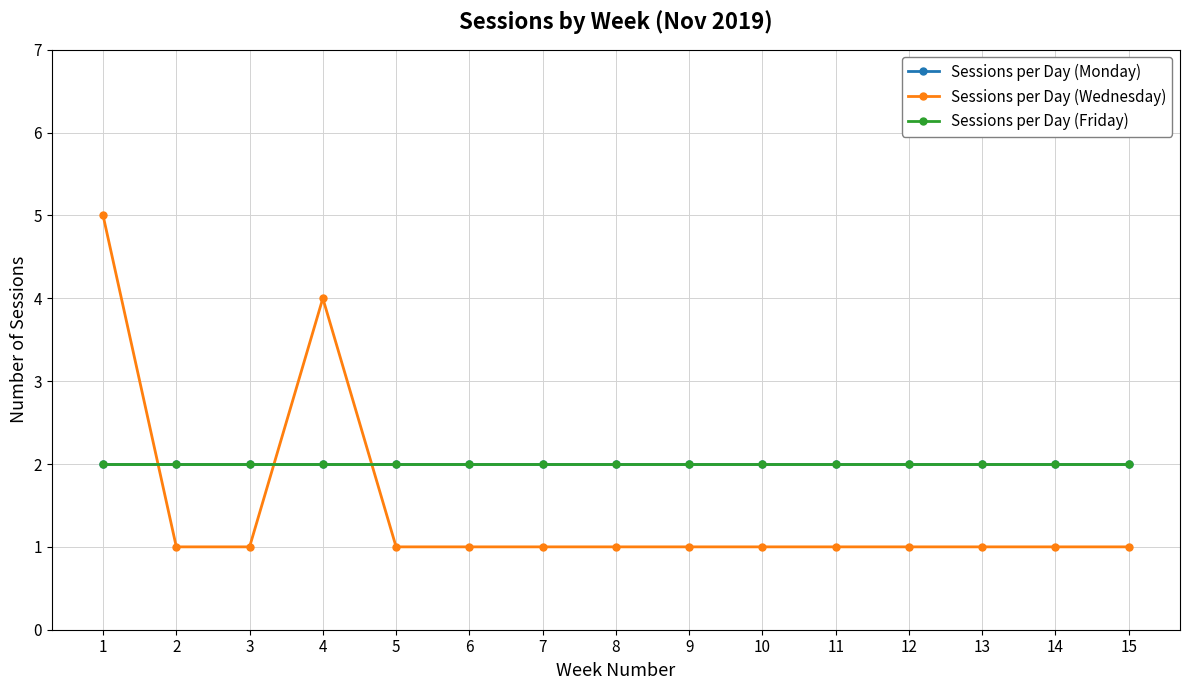

Which series has the largest total across all categories?

Sessions per Day (Monday)